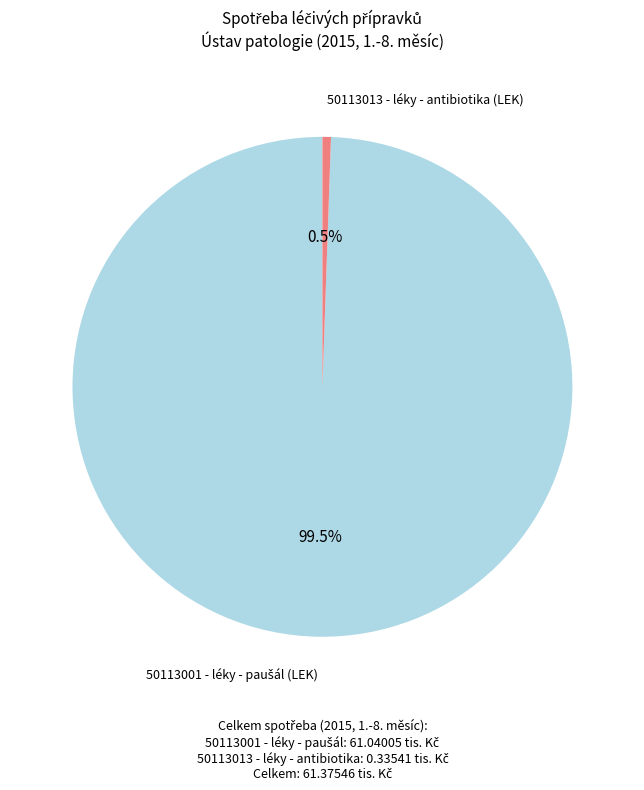

To the nearest percent, what is the average slice percentage?

50%